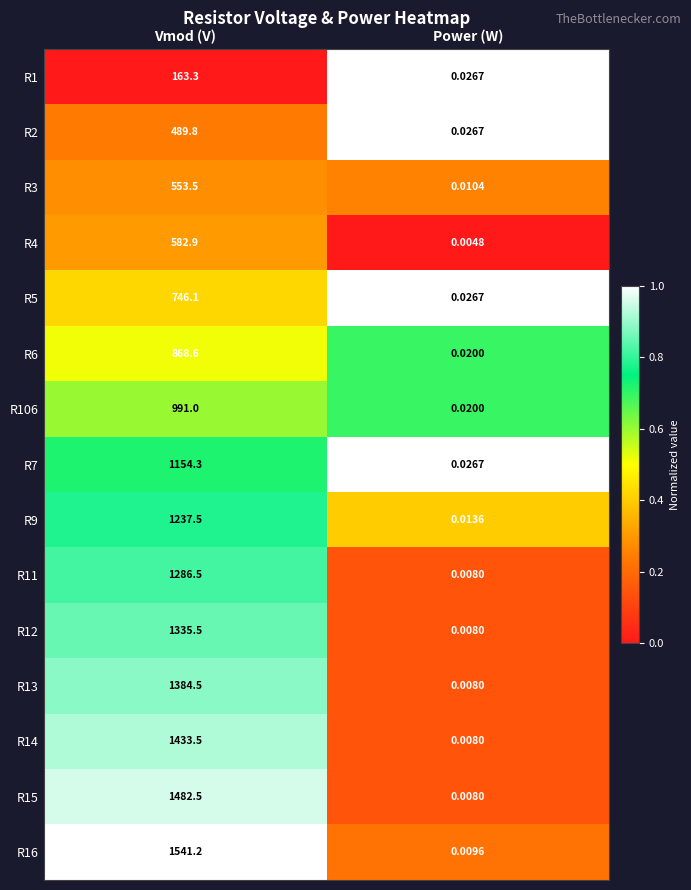

Rank the series at Vmod (V) from highest to lowest value.

R16, R15, R14, R13, R12, R11, R9, R7, R106, R6, R5, R4, R3, R2, R1